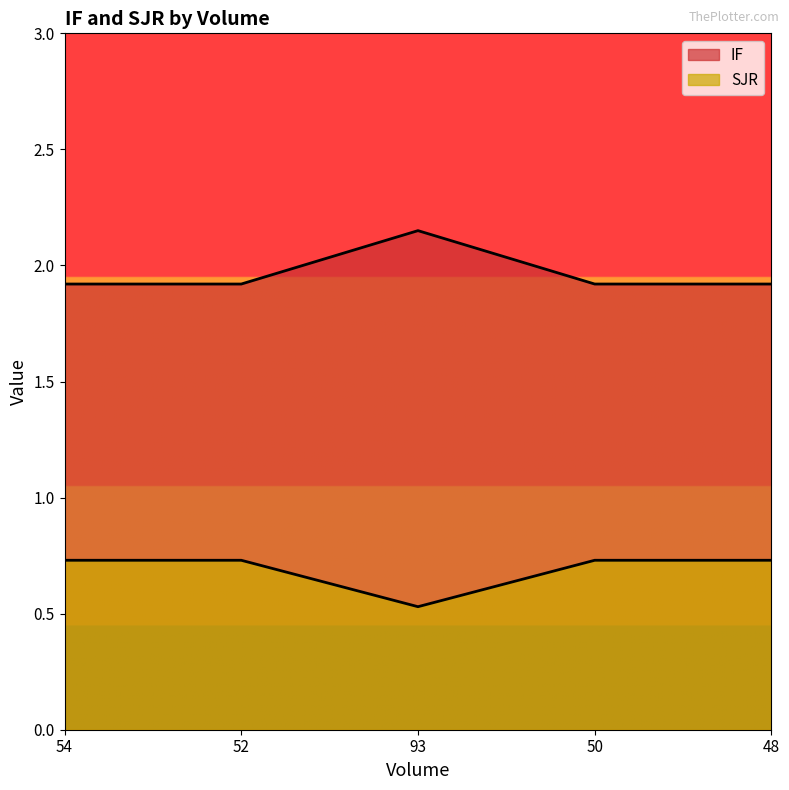

What is the label of the 1st point from the right?

48